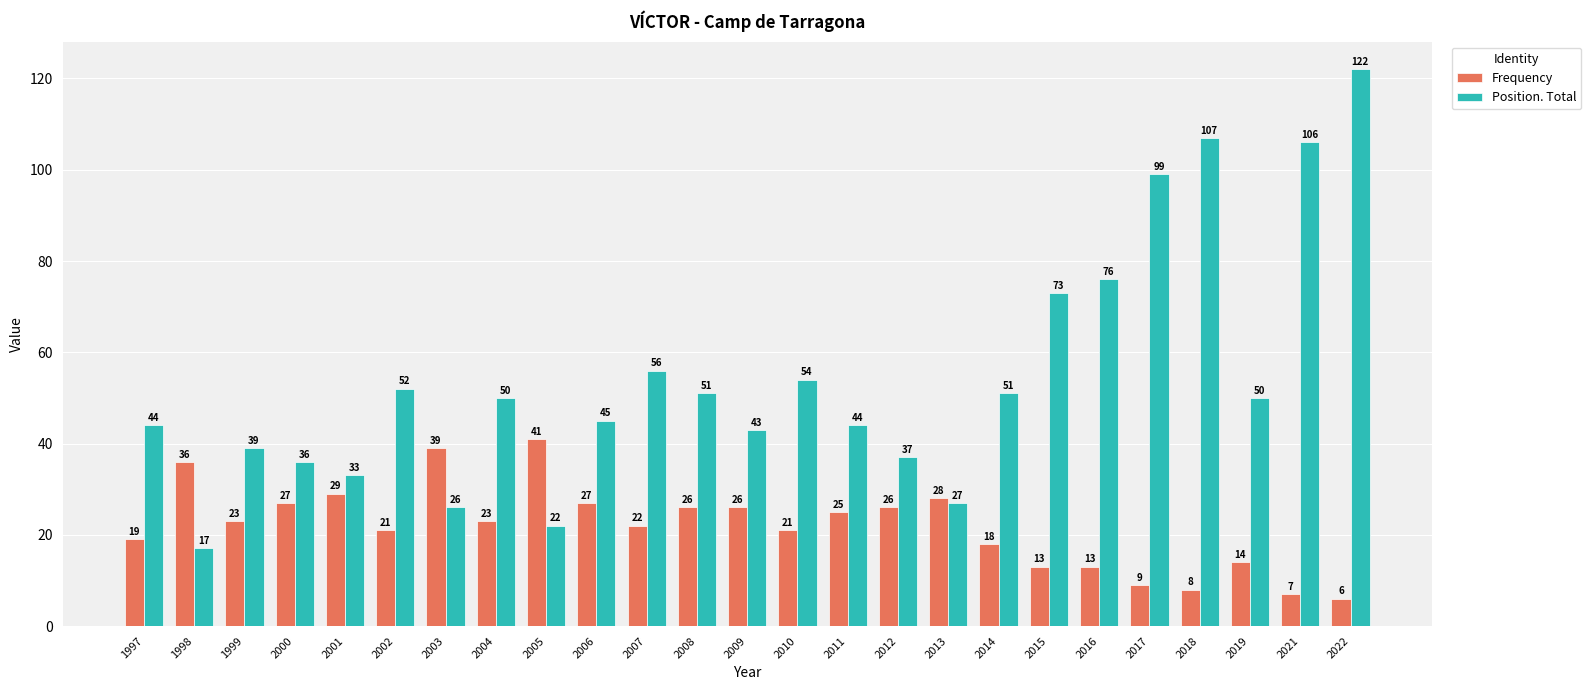

Reading left to right, extract all data points from this chart.

Frequency: 1997=19	1998=36	1999=23	2000=27	2001=29	2002=21	2003=39	2004=23	2005=41	2006=27	2007=22	2008=26	2009=26	2010=21	2011=25	2012=26	2013=28	2014=18	2015=13	2016=13	2017=9	2018=8	2019=14	2021=7	2022=6
Position. Total: 1997=44	1998=17	1999=39	2000=36	2001=33	2002=52	2003=26	2004=50	2005=22	2006=45	2007=56	2008=51	2009=43	2010=54	2011=44	2012=37	2013=27	2014=51	2015=73	2016=76	2017=99	2018=107	2019=50	2021=106	2022=122